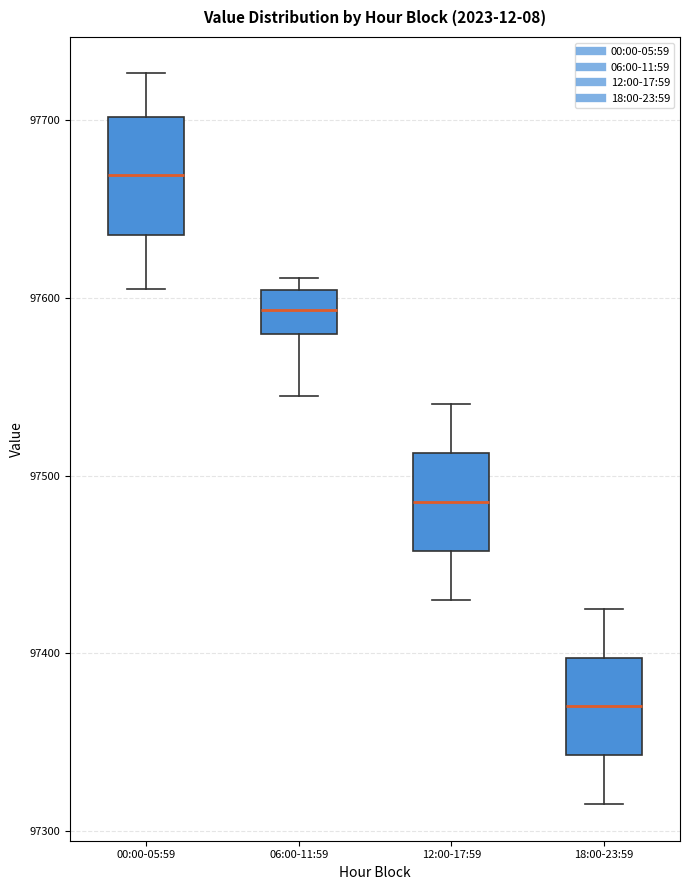

Which box has the highest median line?

00:00-05:59